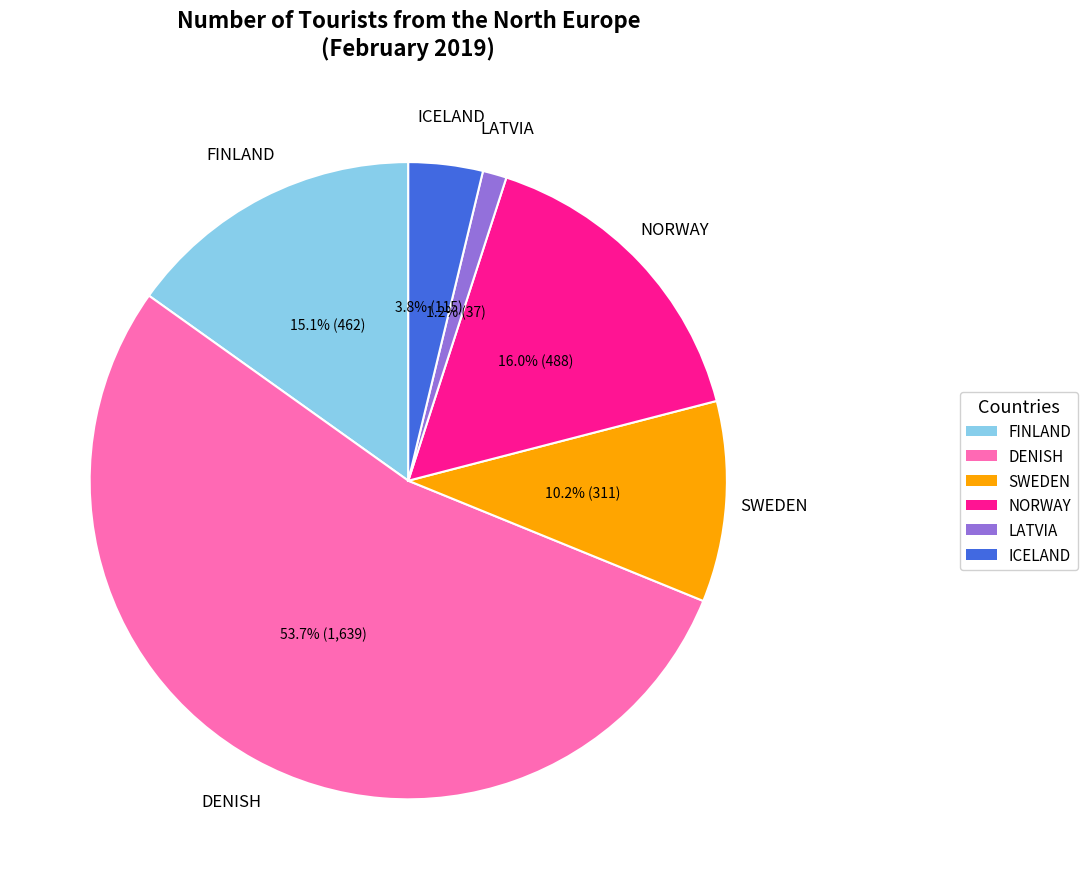

Combined, do NORWAY and DENISH account for over 50%?

Yes